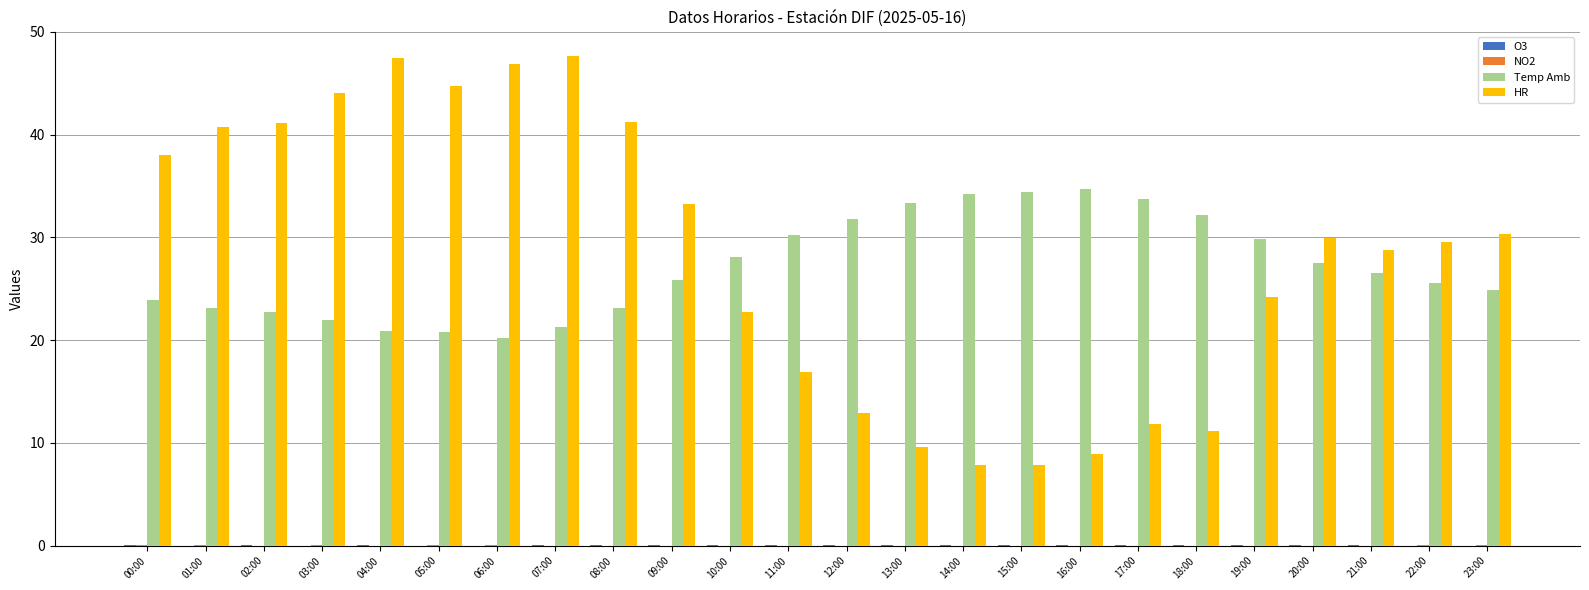

Which series changed the most between 07:00 and 21:00?

HR